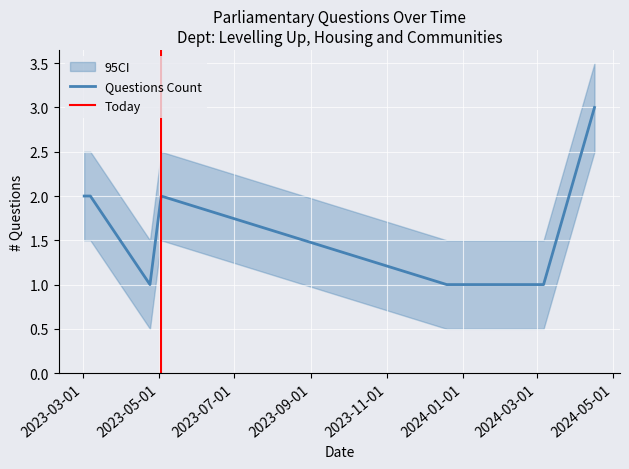

How many data points are less than 2?

3